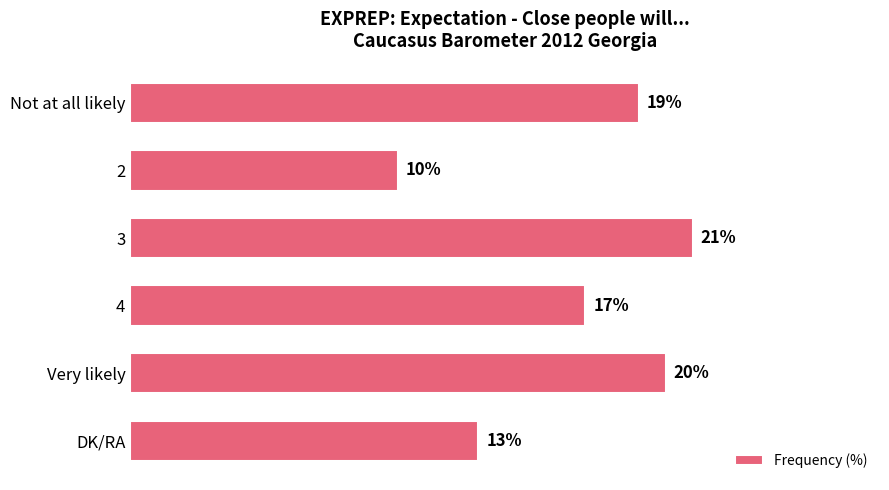

What is the label of the 6th bar from the top?

DK/RA